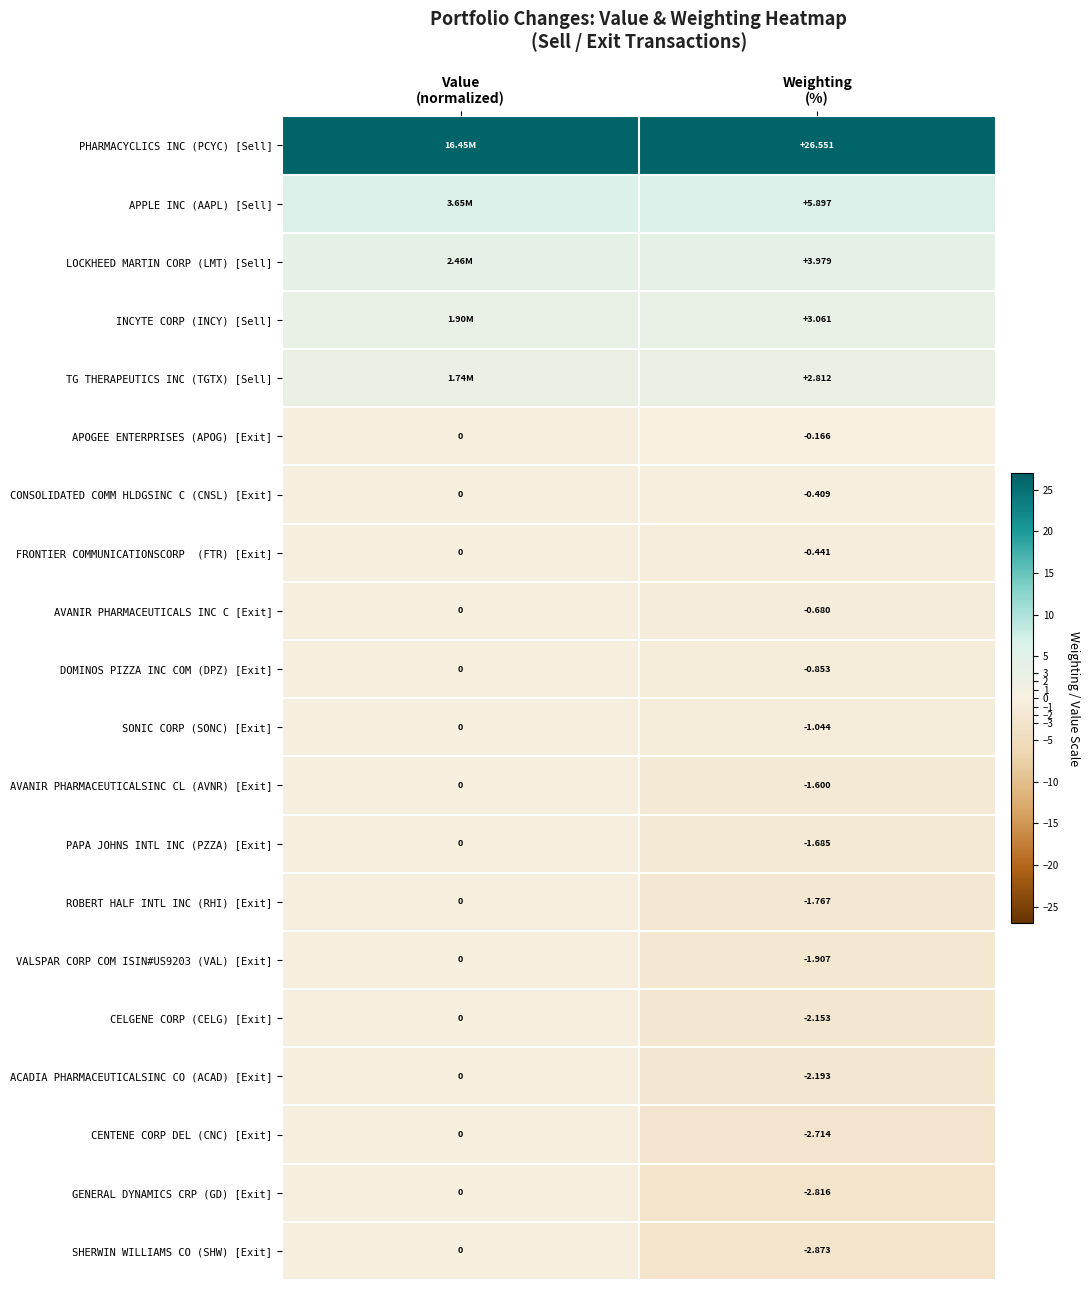

What is the difference between the maximum and minimum values in the CELGENE CORP (CELG) [Exit] series?

2.2